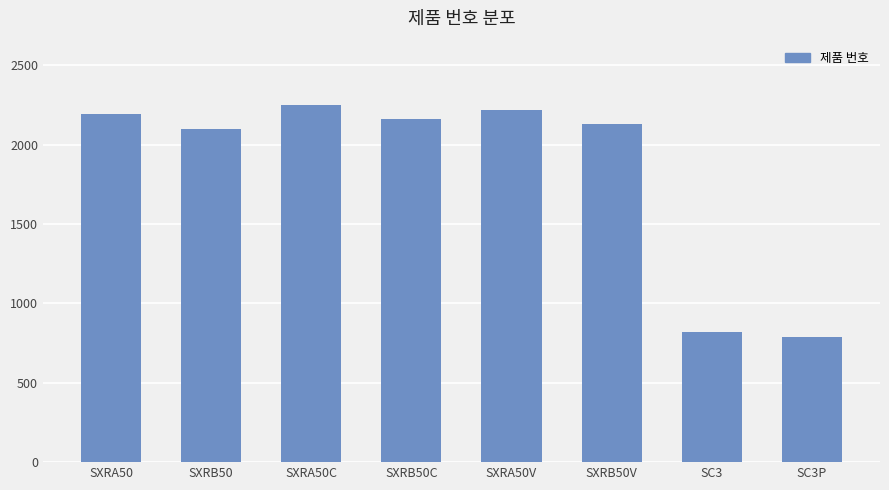

Which category has the highest value across all series?

SXRA50C